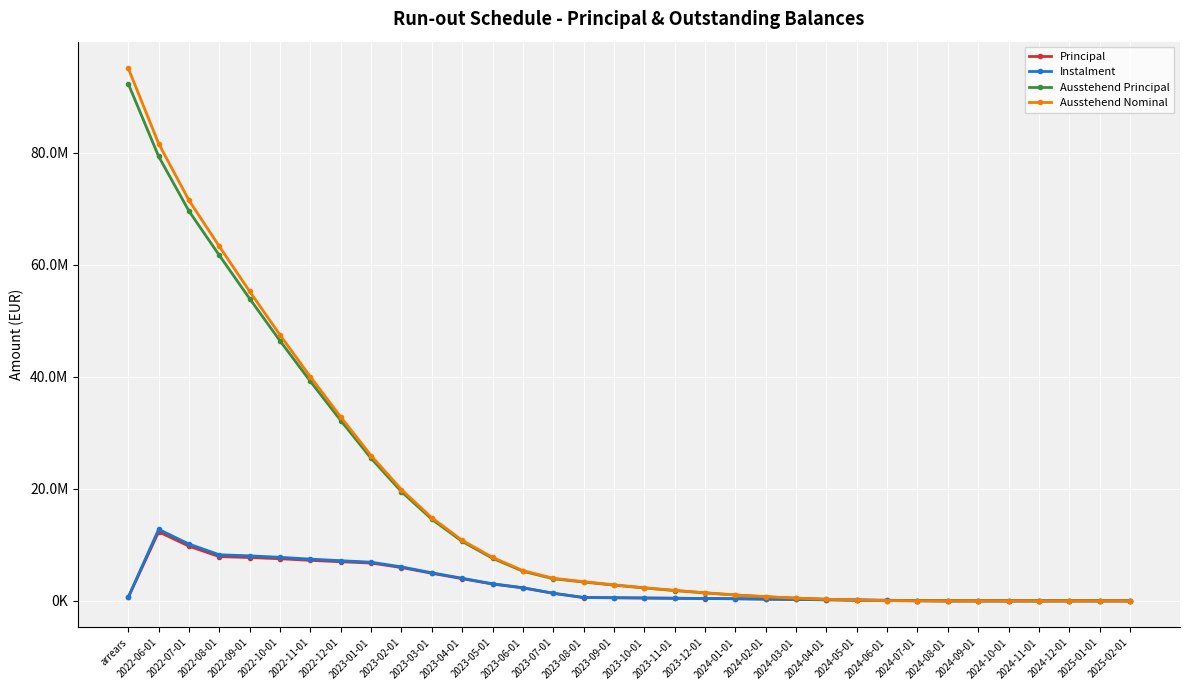

What is the smallest value displayed?

552.1